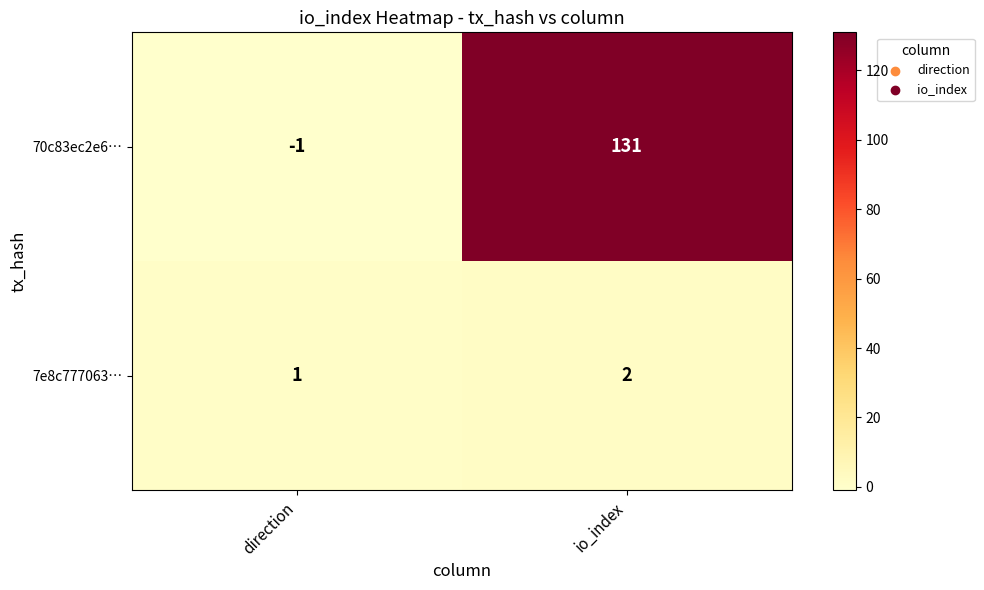

Which series changed the most between direction and io_index?

70c83ec2e6…